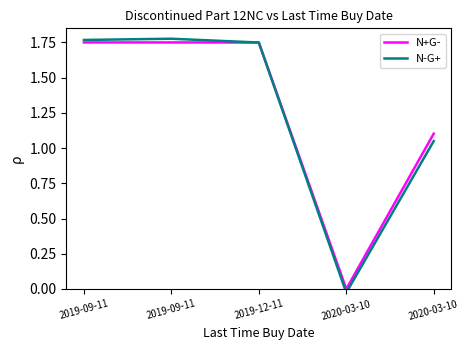

True or false: N+G- has more than 2 interior local peaks.

False